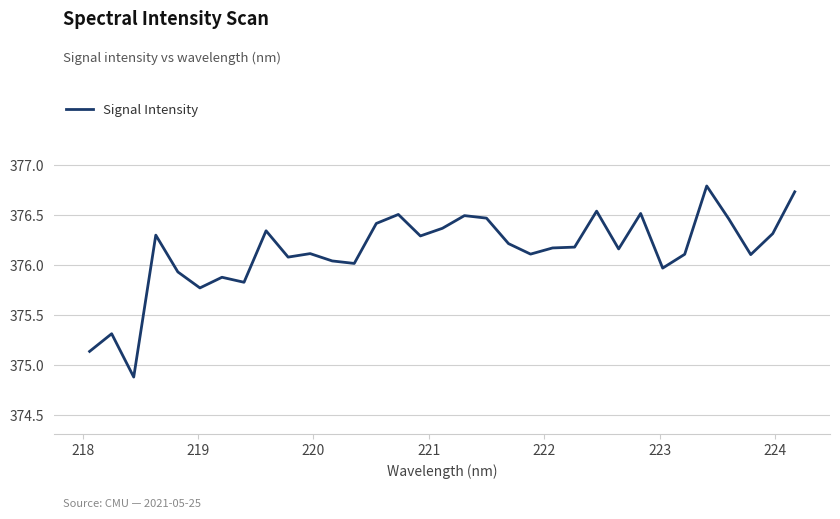

What is the minimum value shown in the chart?

374.9